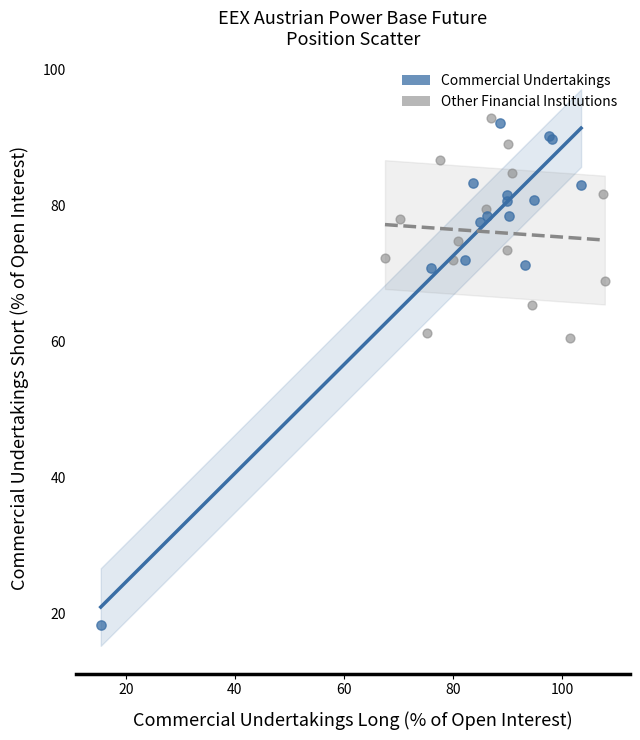

Which series has the largest Y range (max minus min)?

Commercial Undertakings